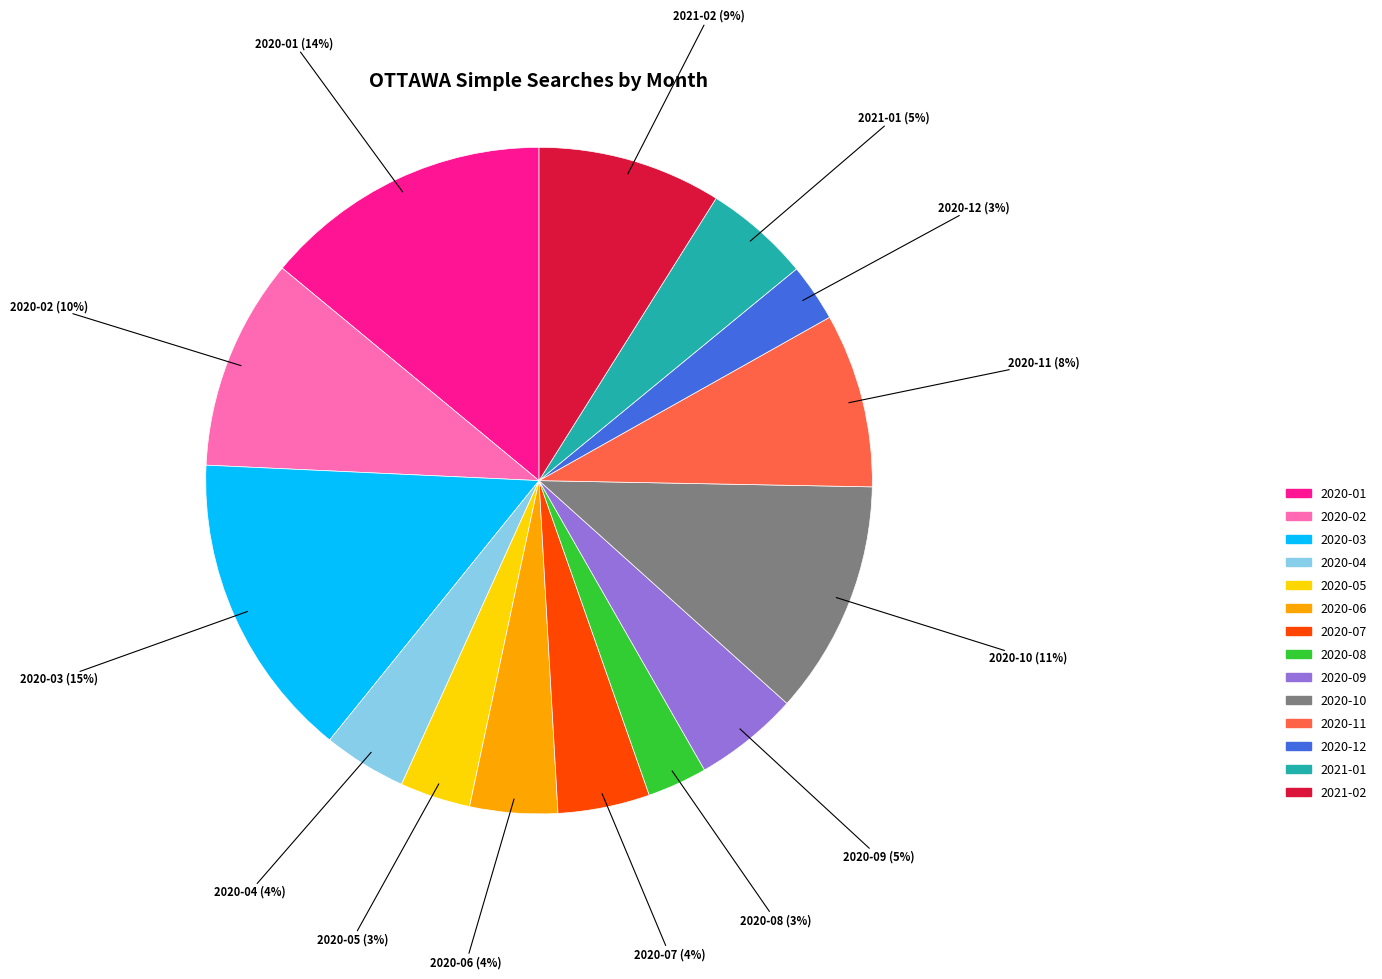

Does 2020-08 account for over 50% of the chart?

No